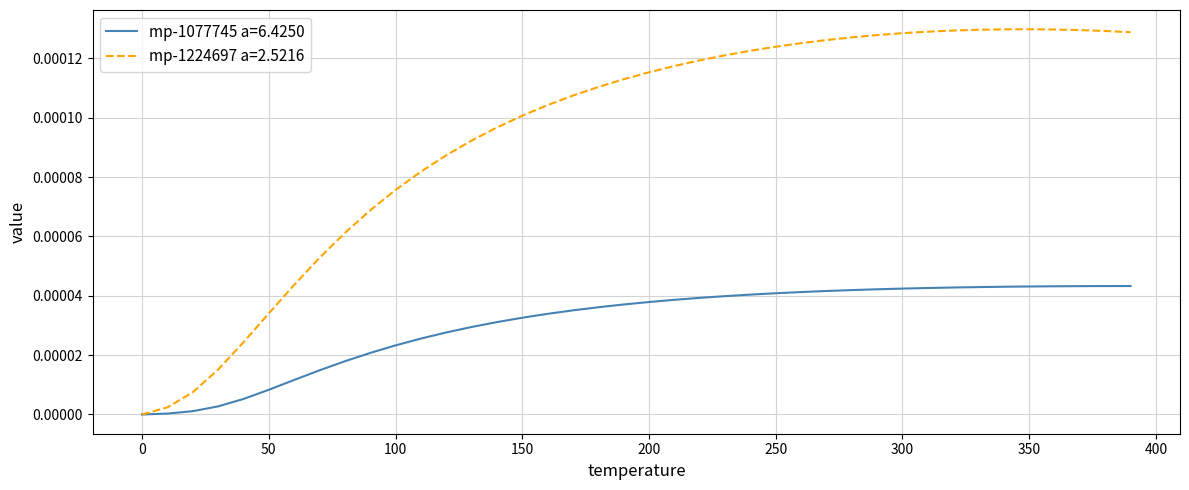

Which series has the largest total across all categories?

mp-1224697 a=2.5216